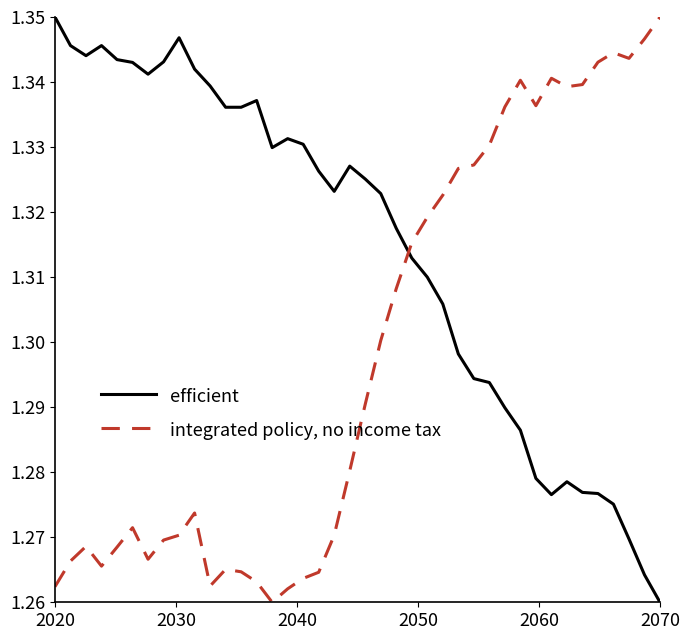

List the series in order of their overall mean, highest first.

efficient, integrated policy, no income tax